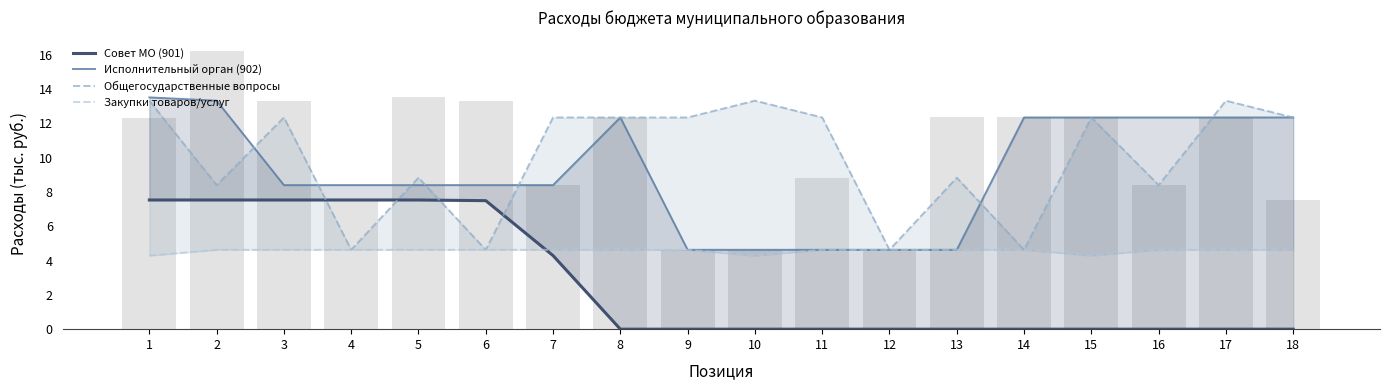

At which label is Общегосударственные вопросы closest to 8?

2